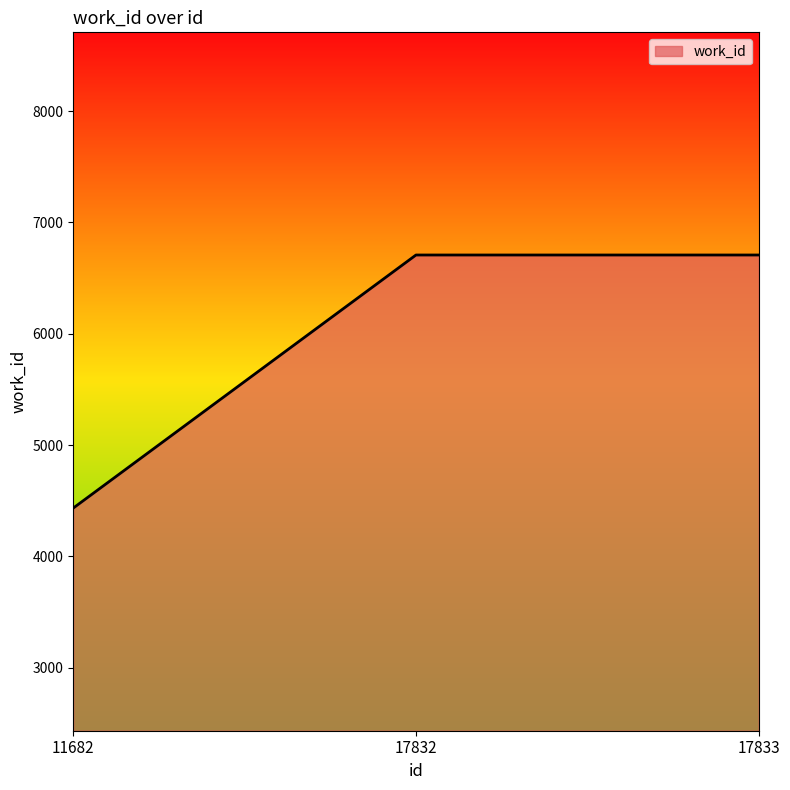

Does the chart have visible grid lines?

No